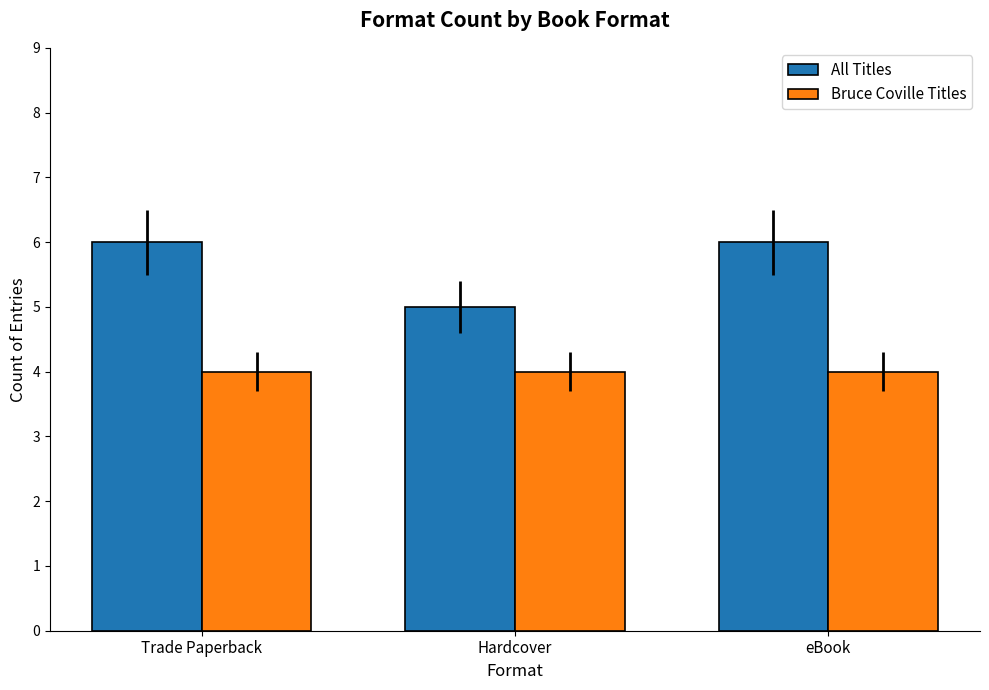

True or false: Bruce Coville Titles has a value of 6 at Trade Paperback.

False